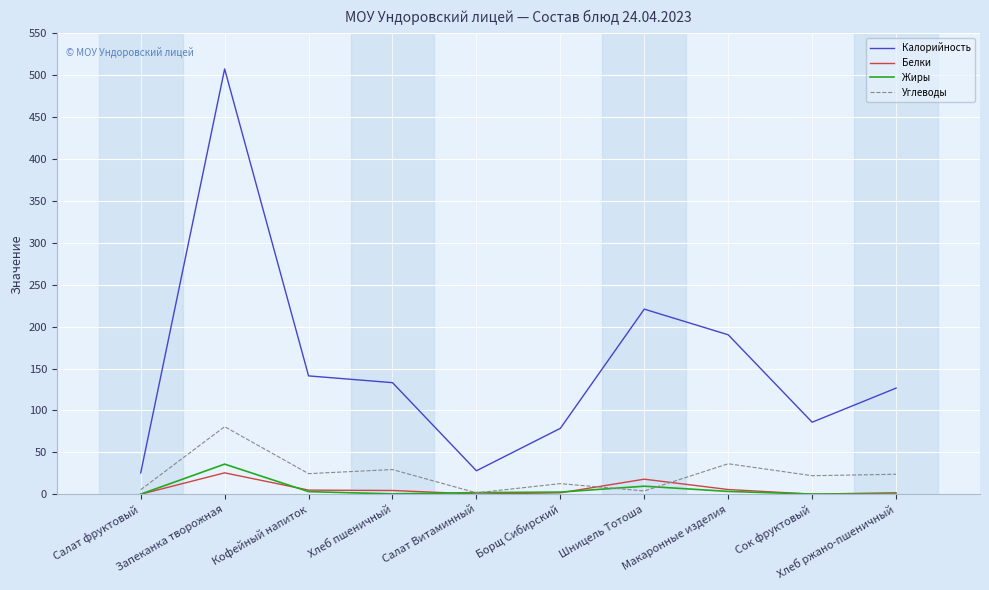

What are all the series names shown in the legend?

Калорийность, Белки, Жиры, Углеводы